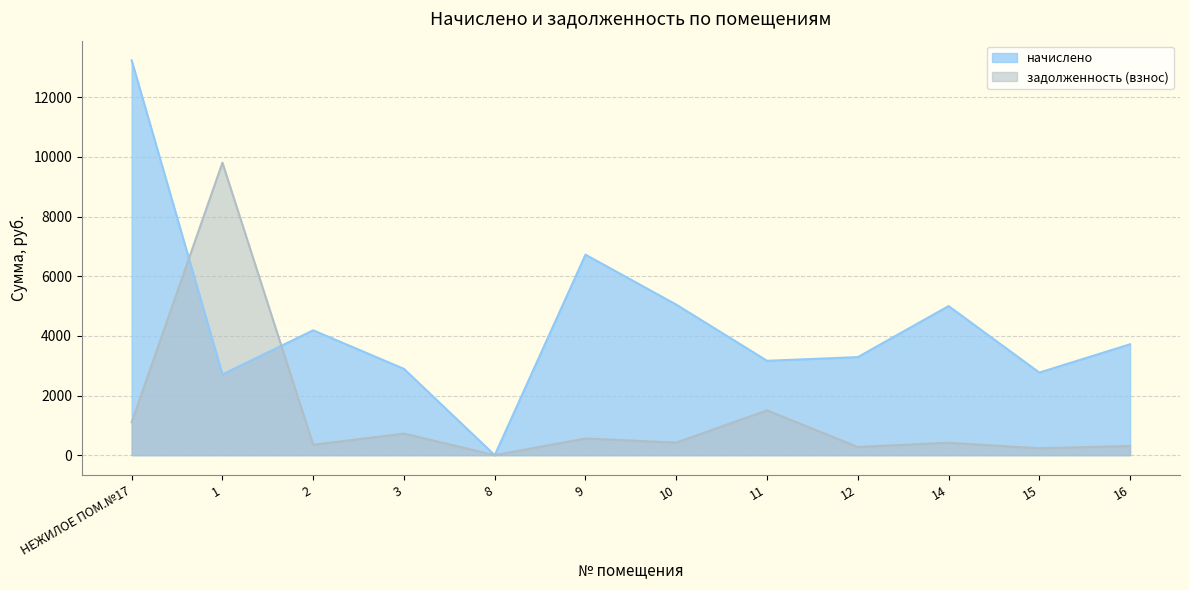

How many lines are shown in the chart?

2